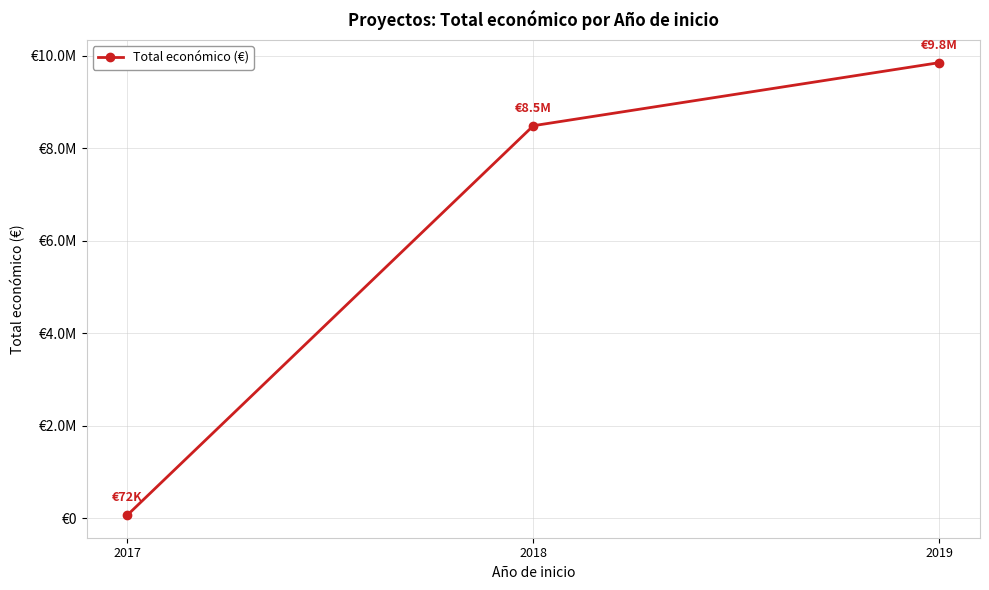

Between 2018 and 2017, which is larger?

2018